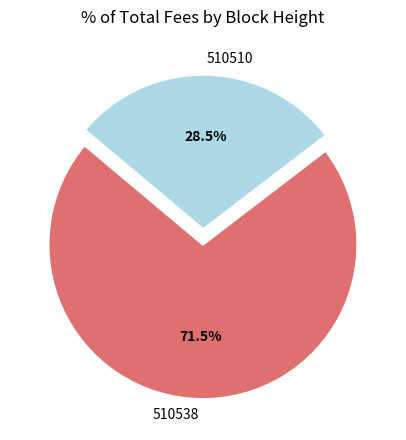

Does 510538 represent more than half of the total?

Yes